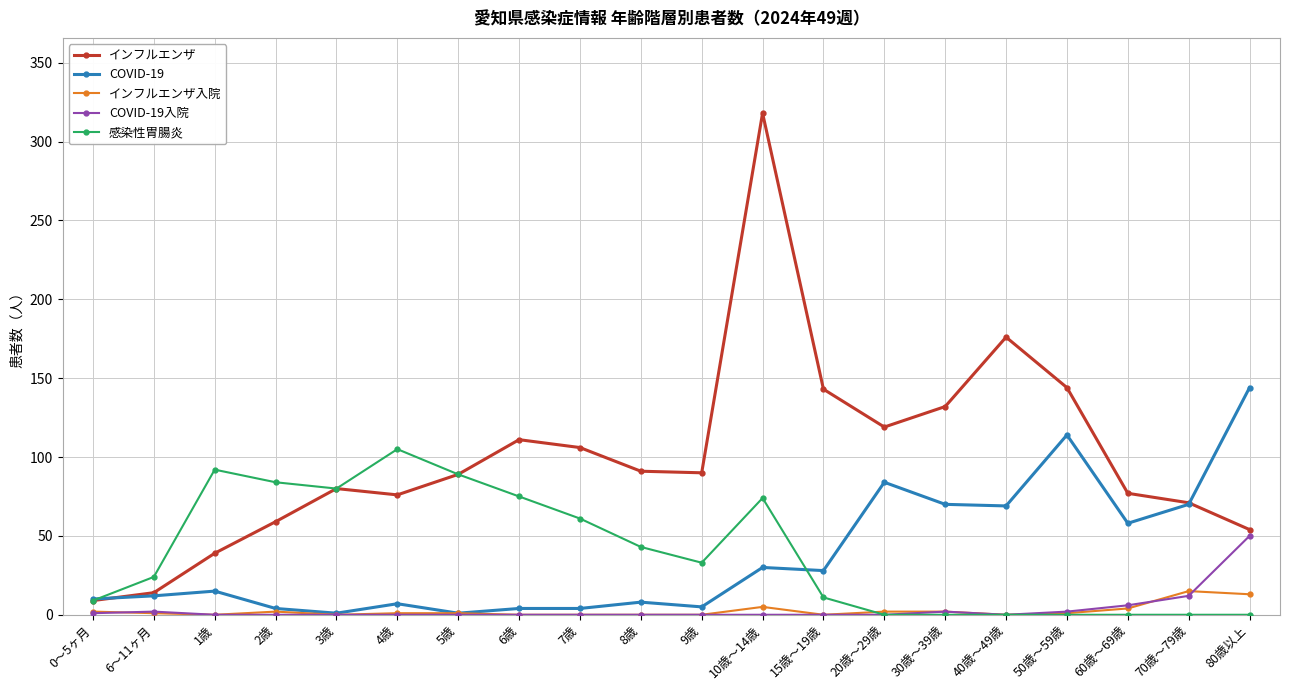

What is the approximate value of インフルエンザ at 20歳～29歳, to the nearest 10?

120